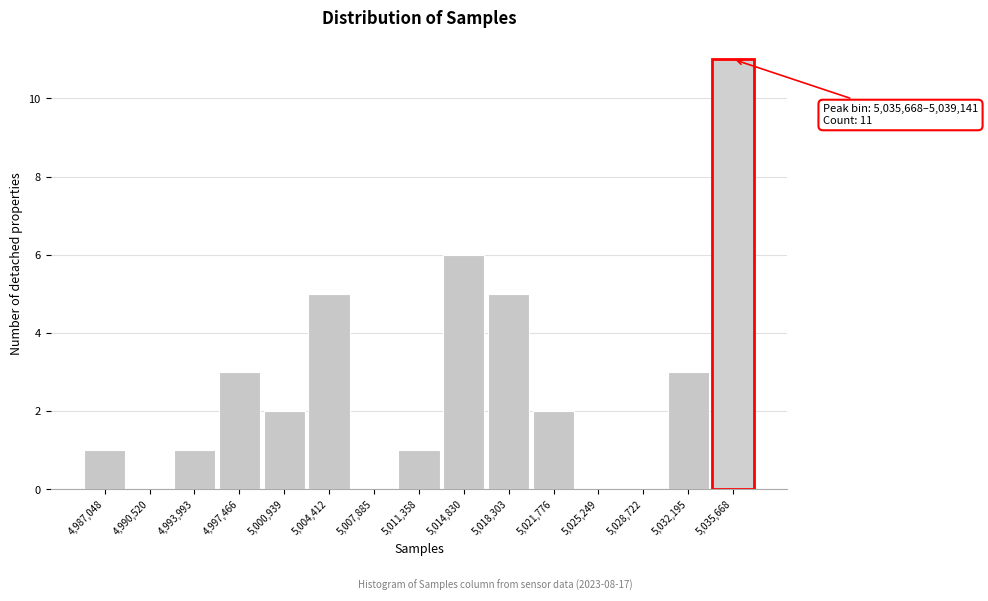

Reading right to left, list all the values displayed in this chart.

5,035,668=11	5,032,195=3	5,028,722=0	5,025,249=0	5,021,776=2	5,018,303=5	5,014,830=6	5,011,358=1	5,007,885=0	5,004,412=5	5,000,939=2	4,997,466=3	4,993,993=1	4,990,520=0	4,987,048=1